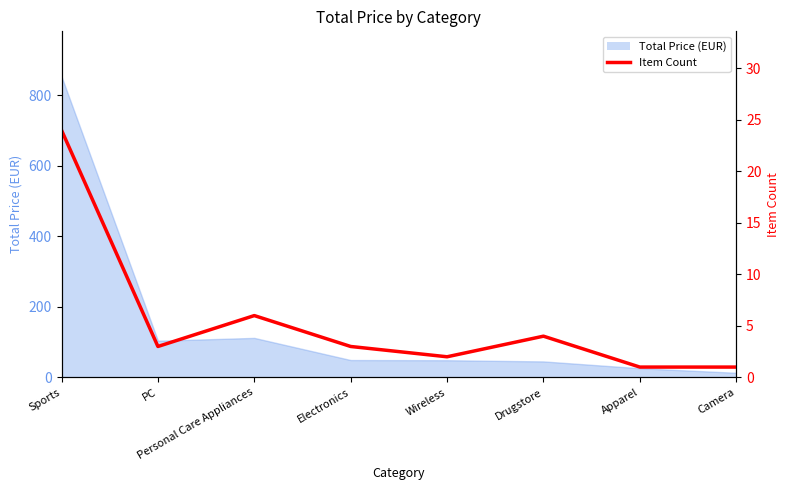

What position from the right is Apparel?

2